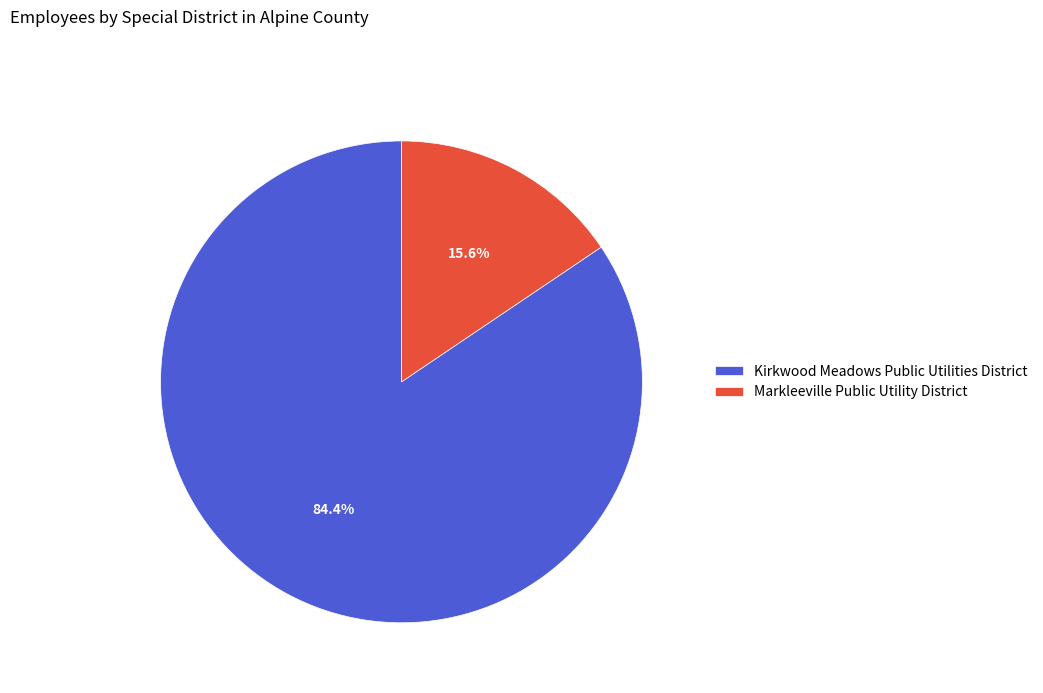

The Kirkwood Meadows Public Utilities District slice represents 74% of the pie. True or false?

False